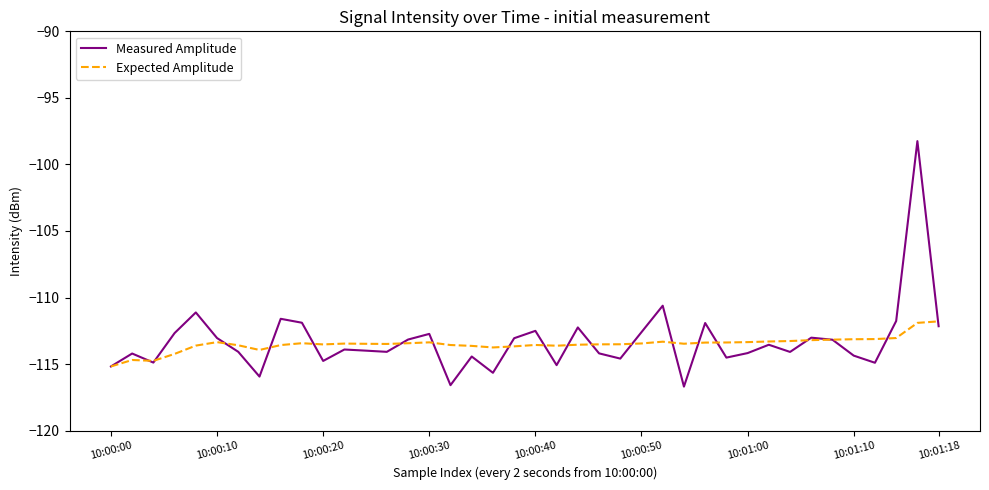

Which series has the largest range (max minus min)?

Measured Amplitude